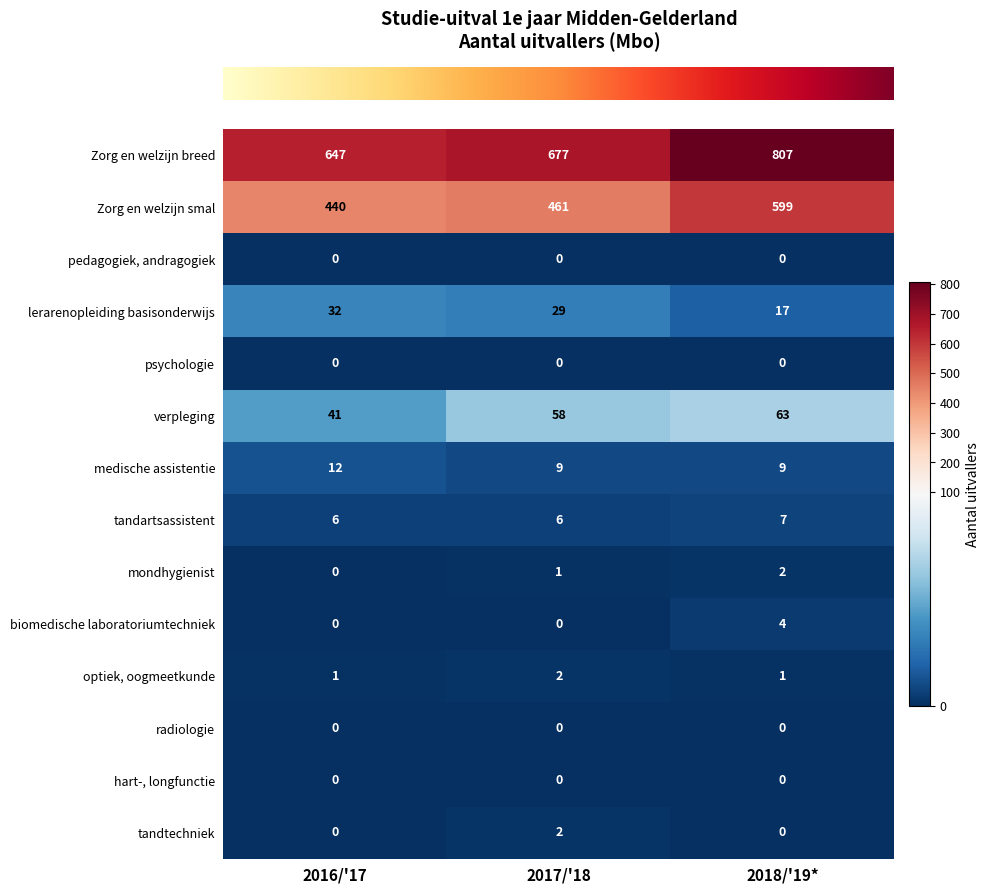

The tandartsassistent series shows 6 at 2017/'18. True or false?

True